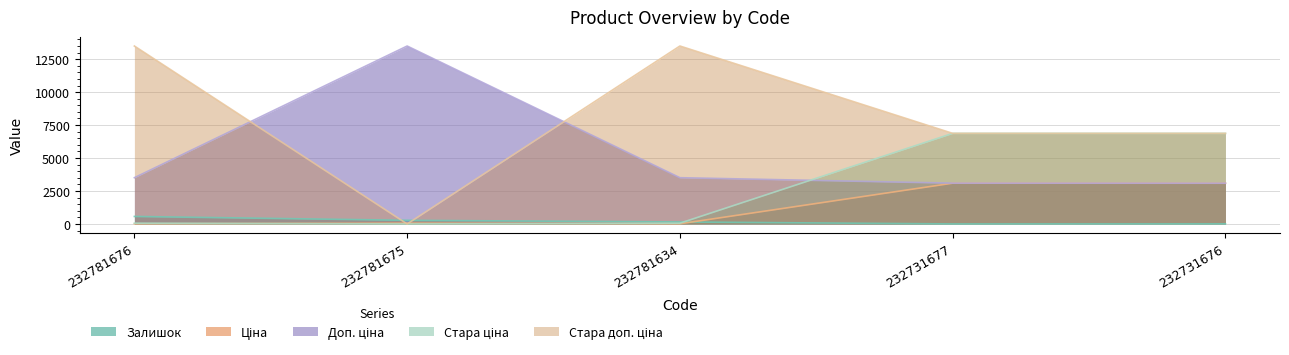

Reading left to right, extract all data points from this chart.

Залишок: 232781676=570.0	232781675=277.0	232781634=153.0	232731677=3.0	232731676=9.0
Ціна: 232781676=15.6	232781675=60.0	232781634=15.6	232731677=3094.7	232731676=3091.2
Доп. ціна: 232781676=3508.0	232781675=13493.2	232781634=3508.0	232731677=3095.0	232731676=3091.0
Стара ціна: 232781676=60.0	232781675=0.0	232781634=60.0	232731677=6869.4	232731676=6869.4
Стара доп. ціна: 232781676=13493.2	232781675=0.0	232781634=13493.2	232731677=6869.4	232731676=6869.4